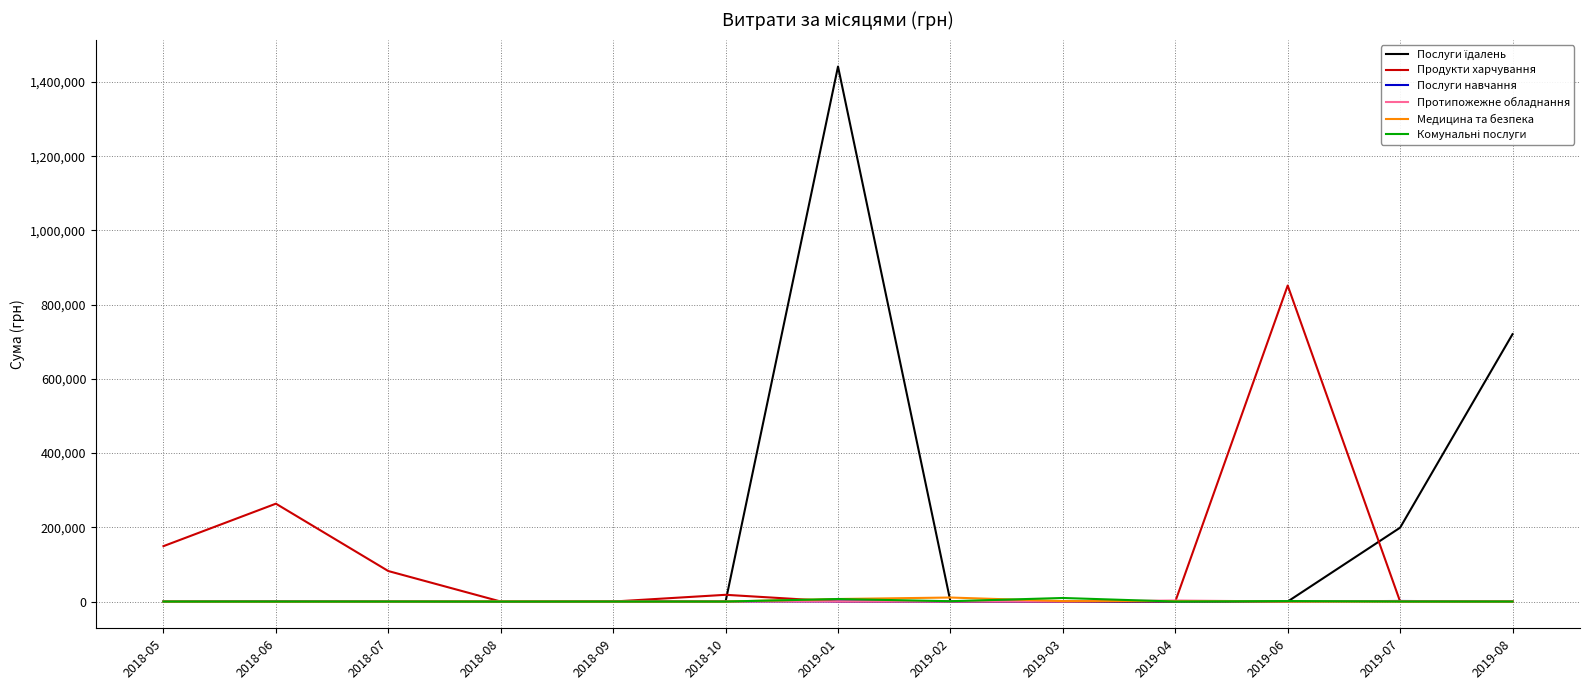

Between 2018-05 and 2019-03, which series saw the biggest shift?

Продукти харчування